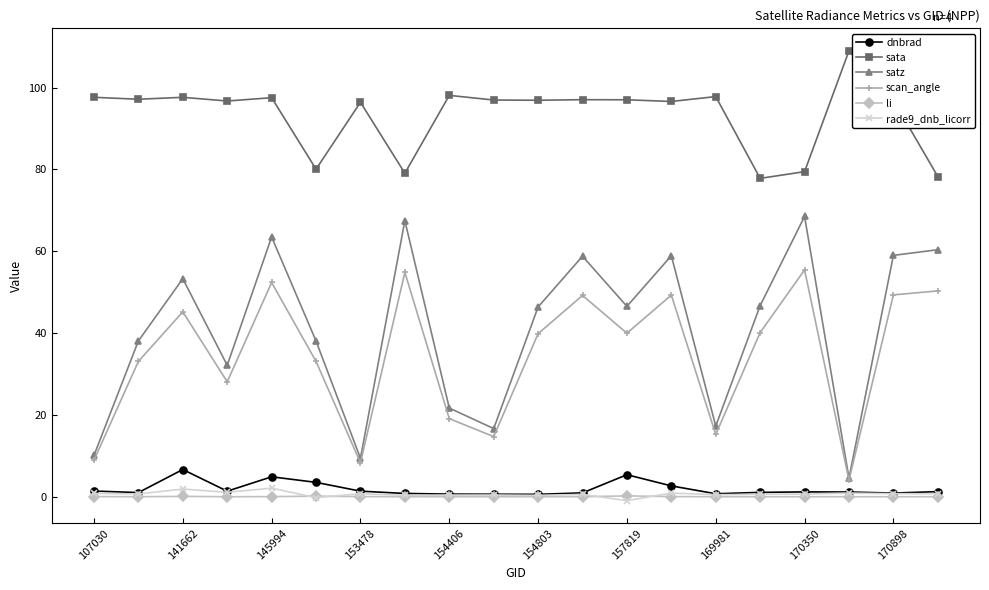

True or false: scan_angle and sata intersect in this chart.

False